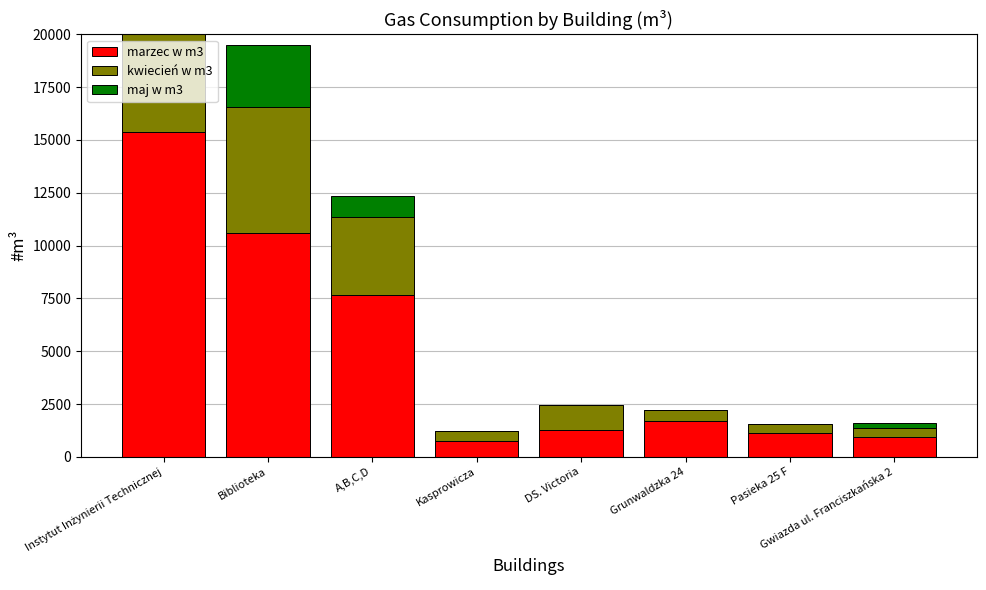

At how many categories does at least one series exceed 13786?

1